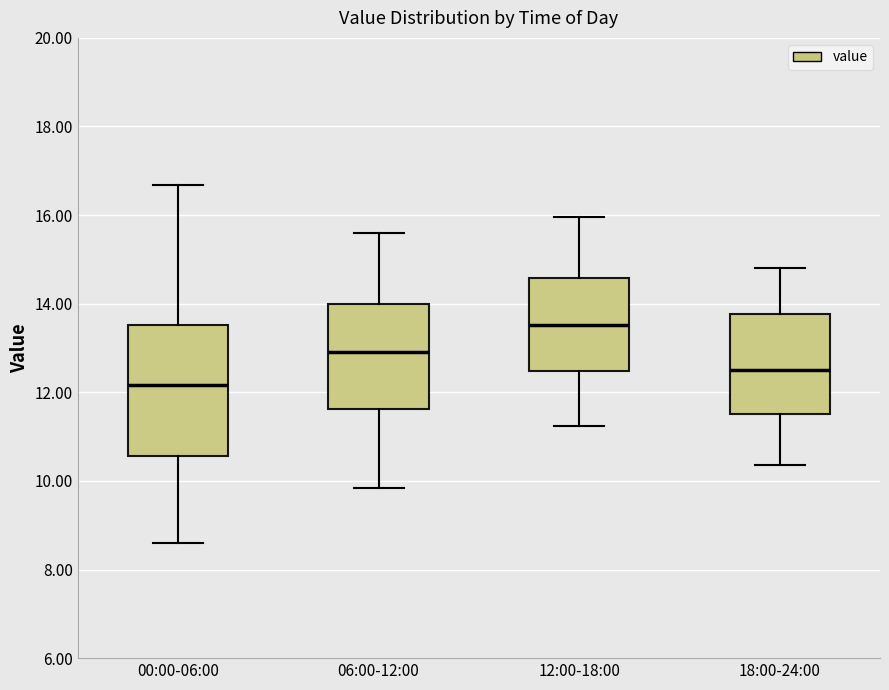

Which box's median line is the lowest?

00:00-06:00